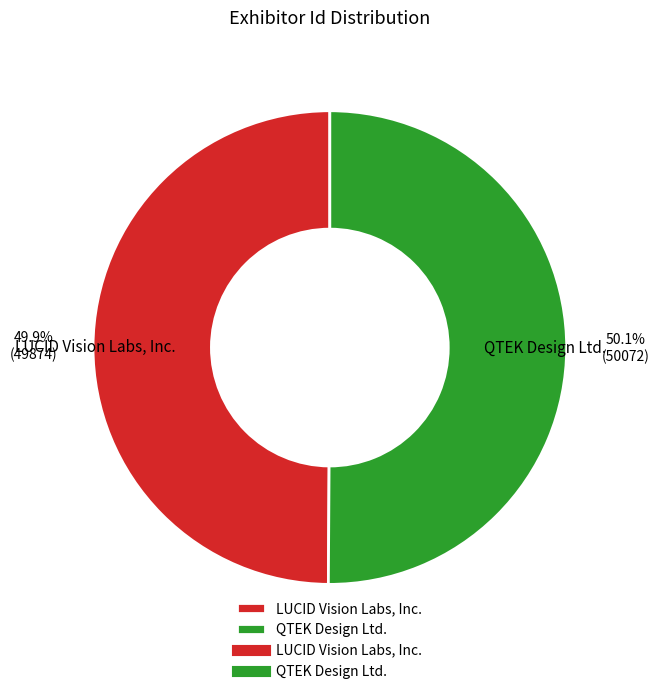

The QTEK Design Ltd. slice represents 44% of the pie. True or false?

False